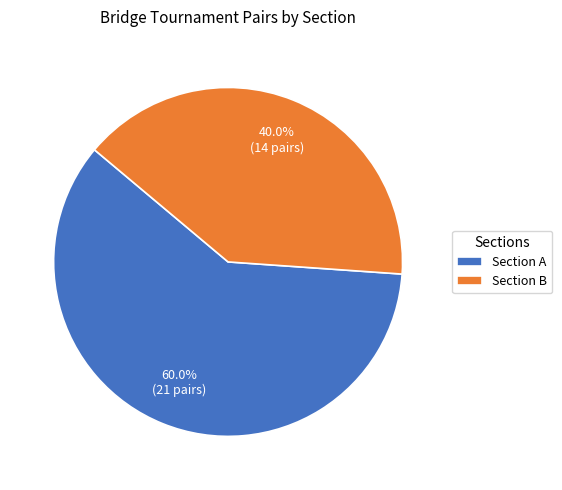

How many segments does this pie chart have?

2